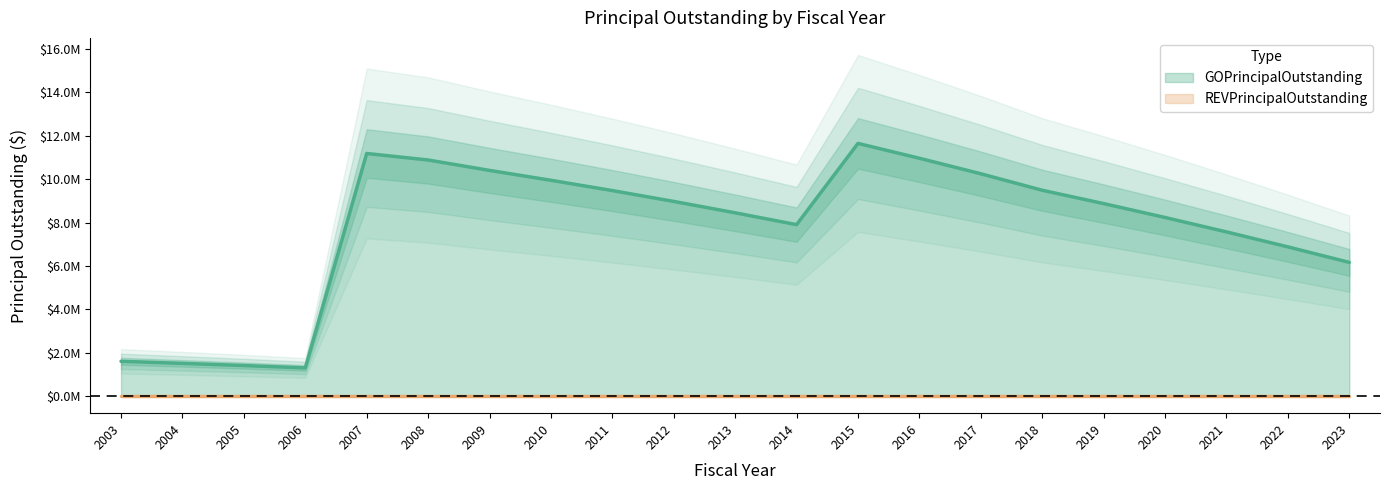

How many interior local valleys (lower than both neighbors) does the data have?

2